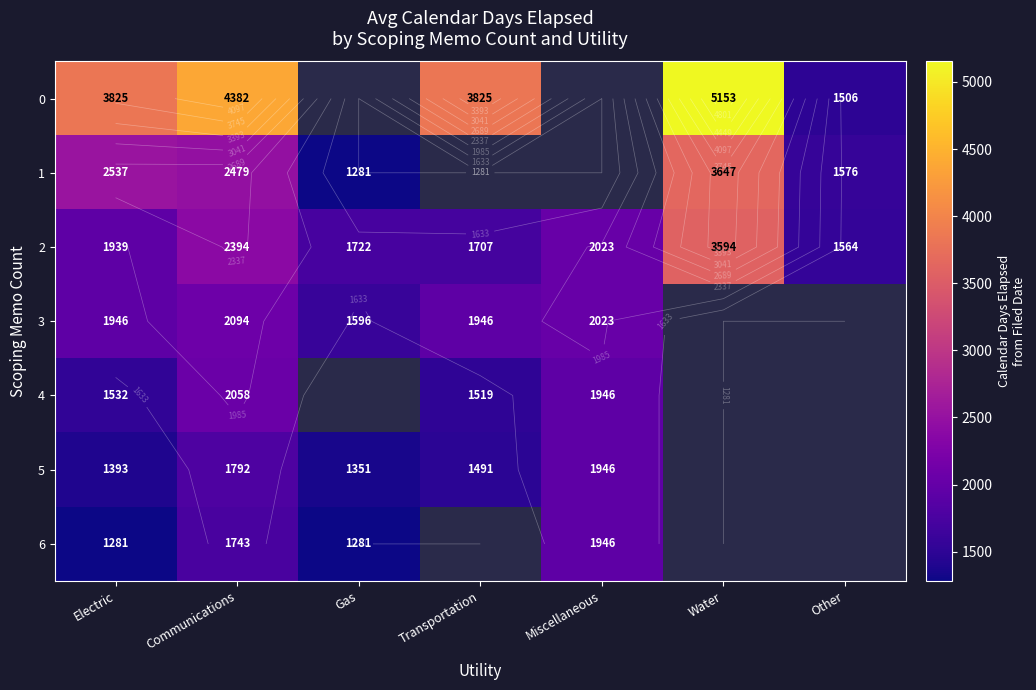

Is it true that 0 equals 2782.5 at Communications?

False